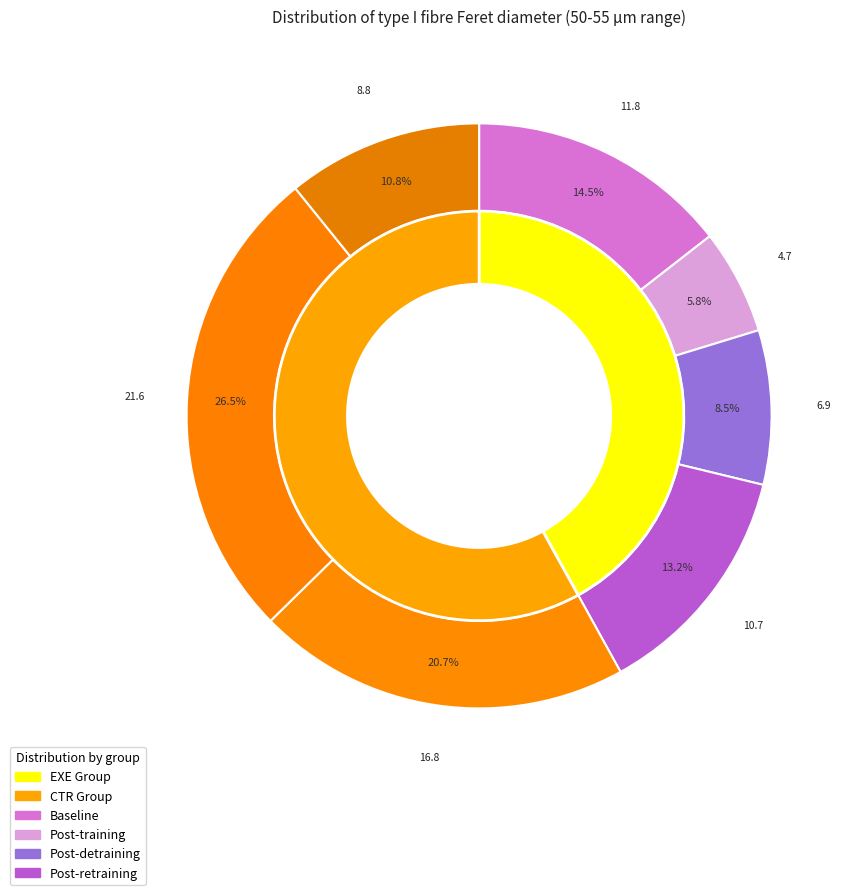

How many slices are in this pie chart?

4